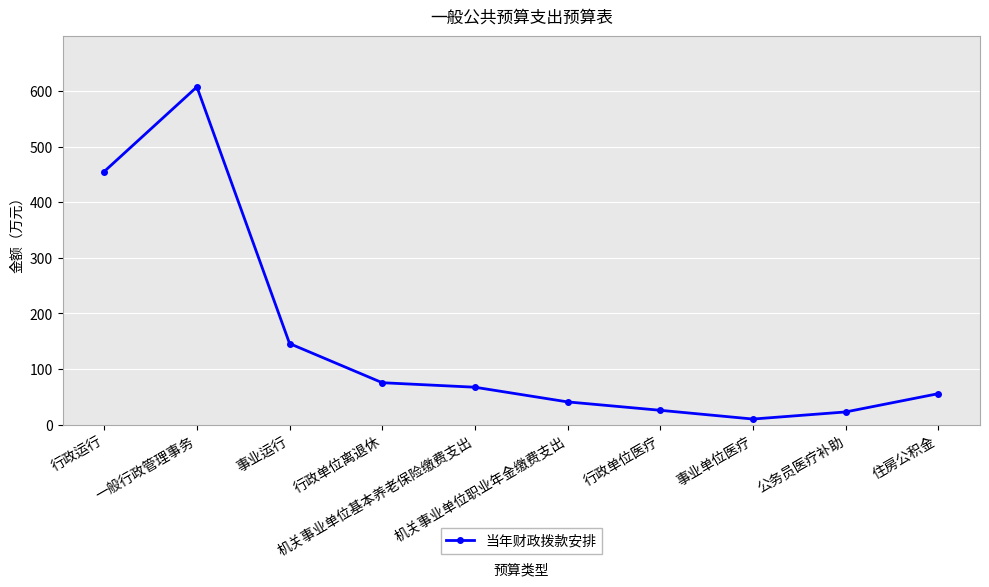

True or false: there are more than 0 points higher than both neighbors.

True